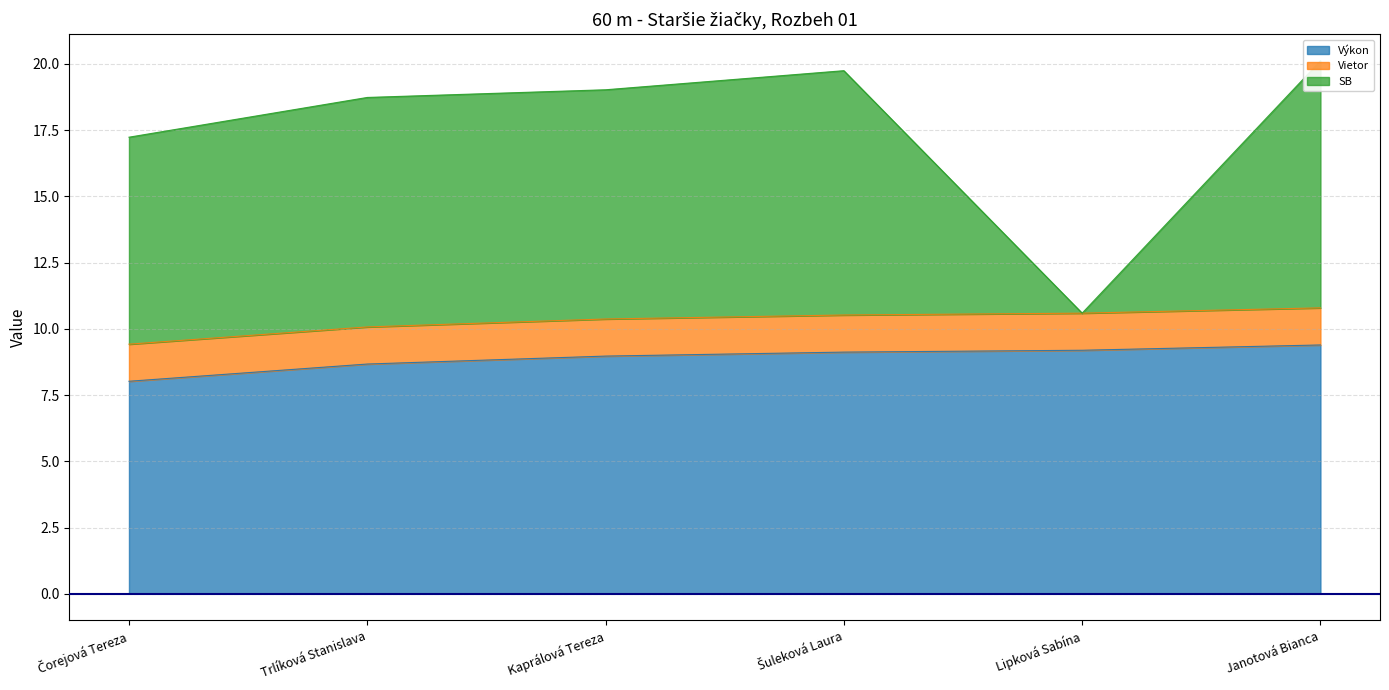

What is the approximate value of Výkon at Lipková Sabína?

9.2